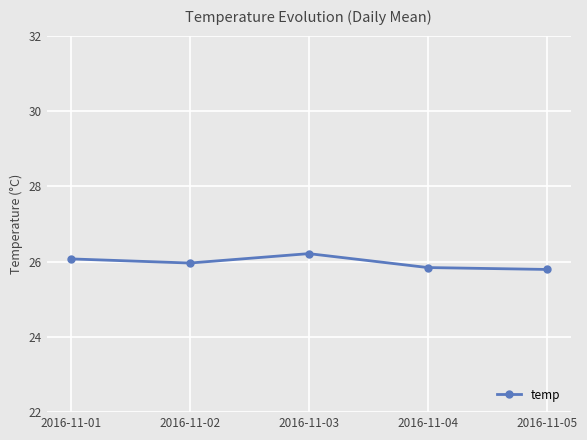

What is the minimum value shown in the chart?

25.8